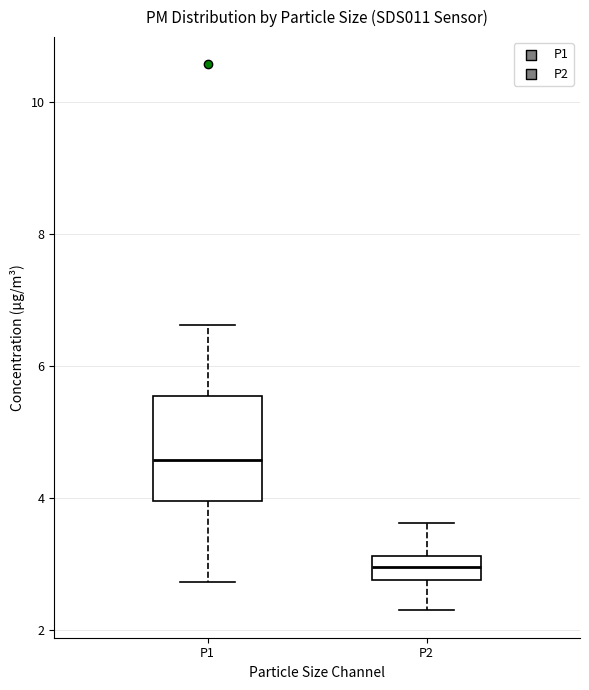

Which box's median line is the highest?

P1